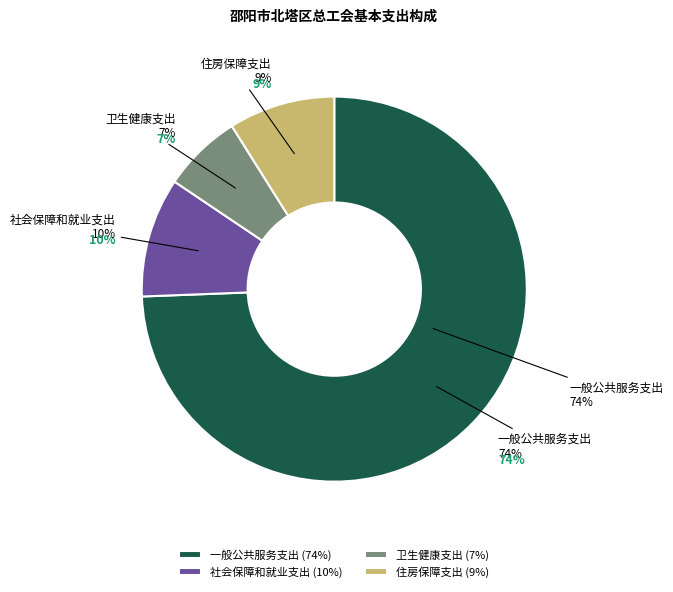

To the nearest percent, what is the combined percentage of 一般公共服务支出 and 卫生健康支出?

81%